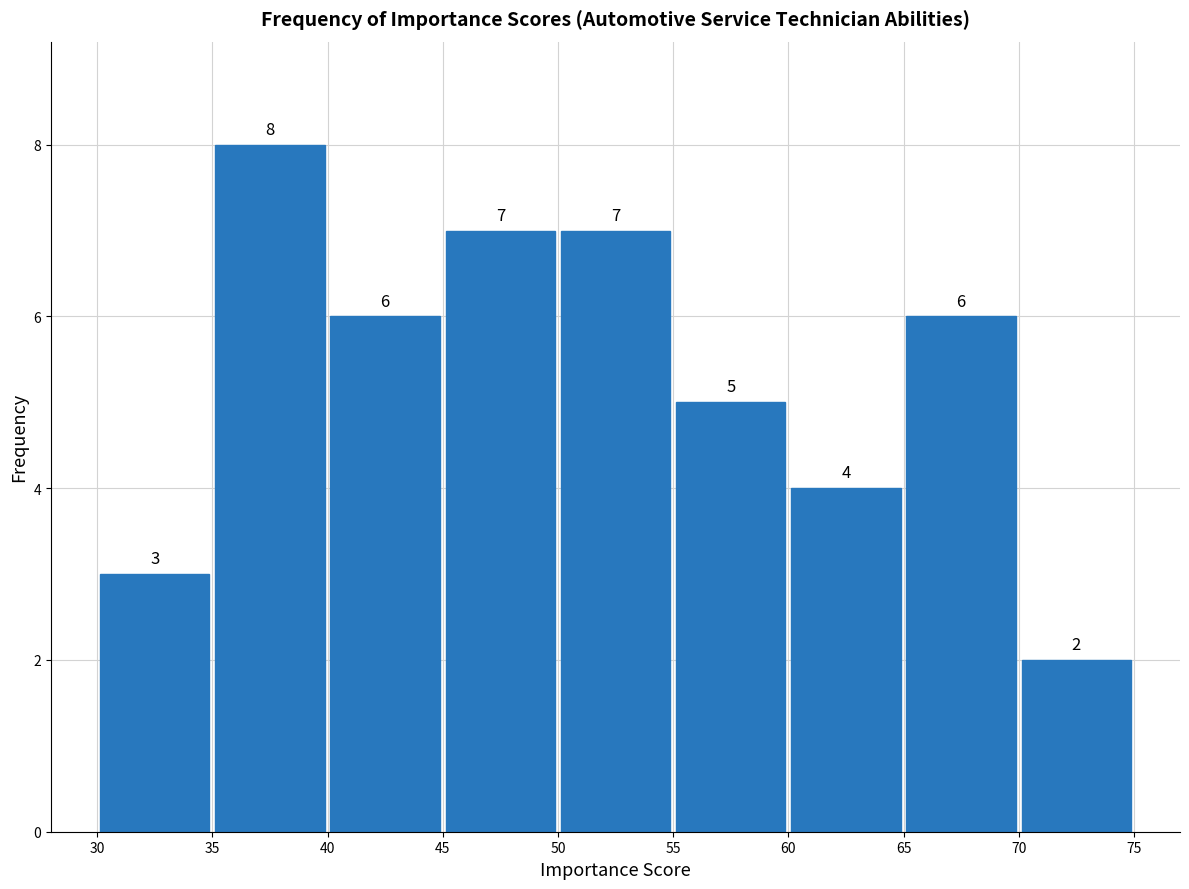

Reading left to right, list every bar in this chart as the range it spans on the x-axis followed by its height.

30 to 35: 3
35 to 40: 8
40 to 45: 6
45 to 50: 7
50 to 55: 7
55 to 60: 5
60 to 65: 4
65 to 70: 6
70 to 75: 2